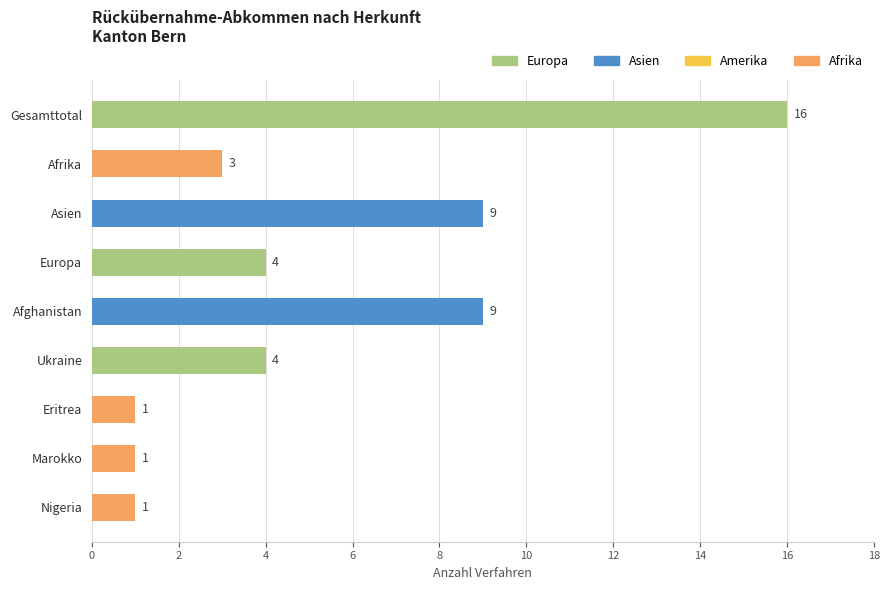

How many distinct data groups are displayed?

1